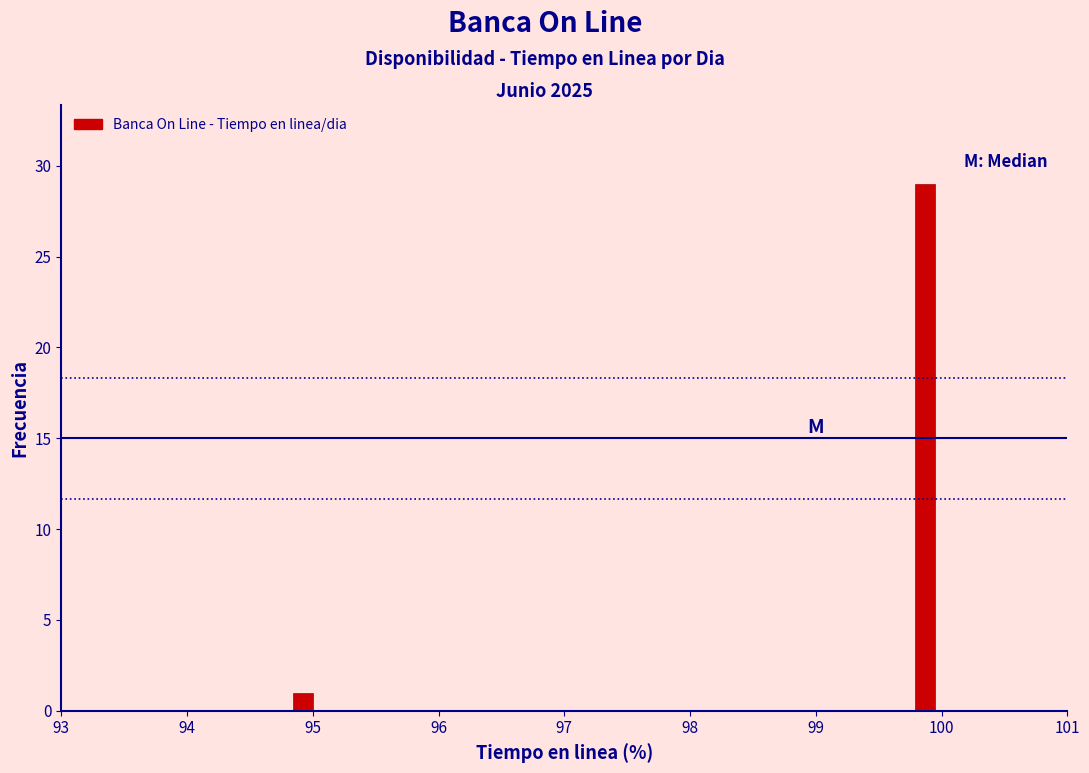

Read against the x-axis, roughly where is the centre of the tallest bar?

99.9